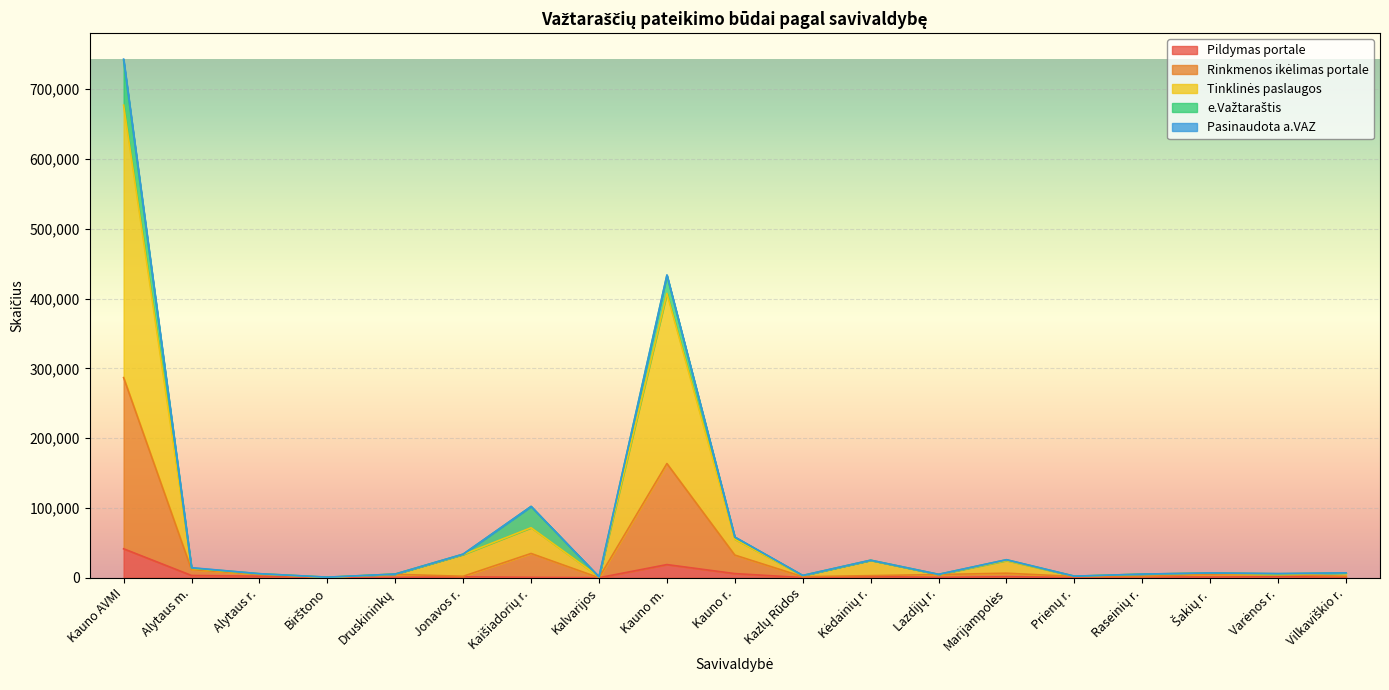

Is the value of Pildymas portale at Kalvarijos greater than the value of Tinklinės paslaugos at Birštono?

No